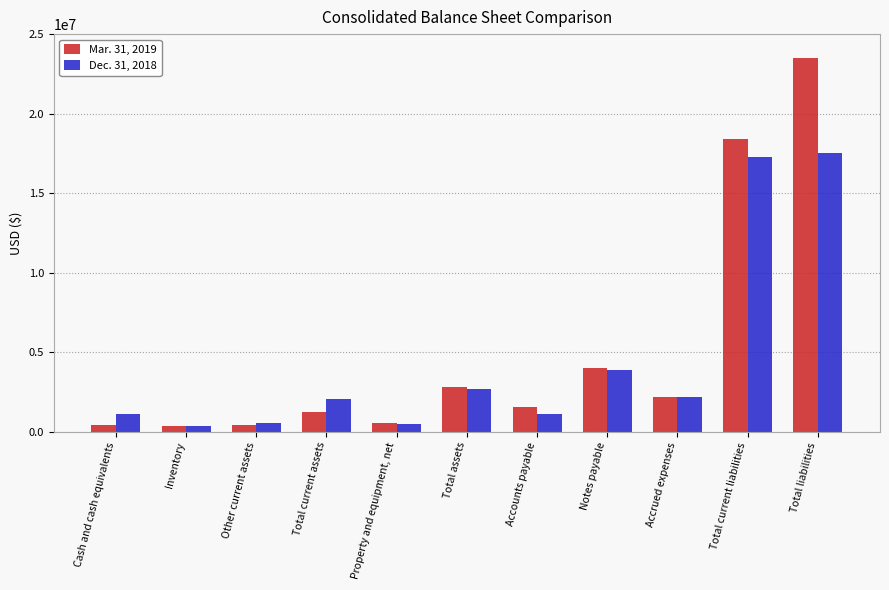

What position from the right is Property and equipment, net?

7